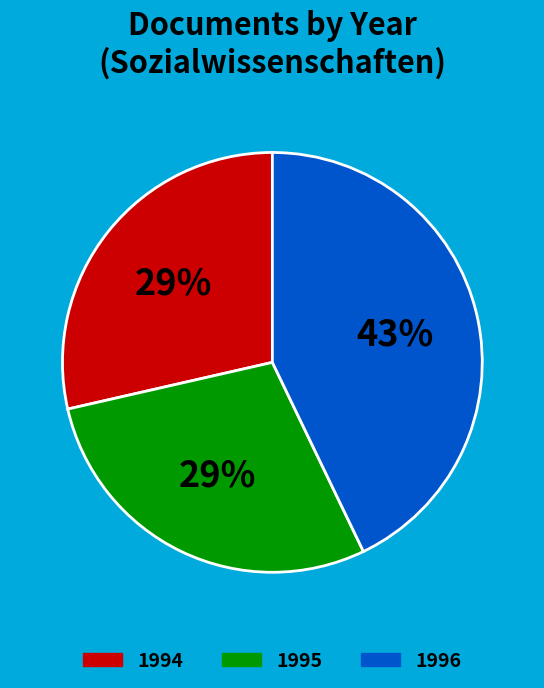

Do 1994 and 1996 together represent more than half of the pie?

Yes